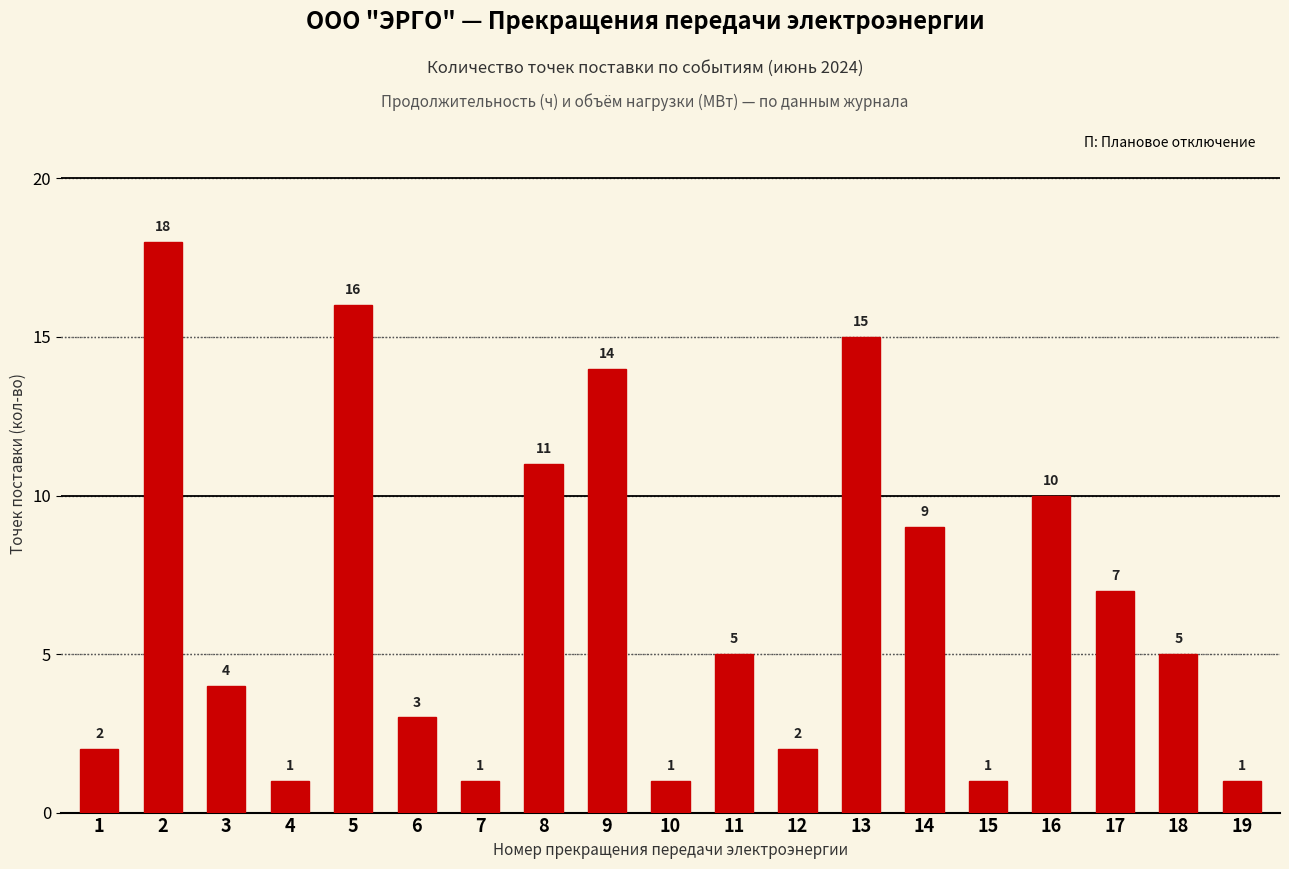

What is the value of the 13th bar from the left?

15